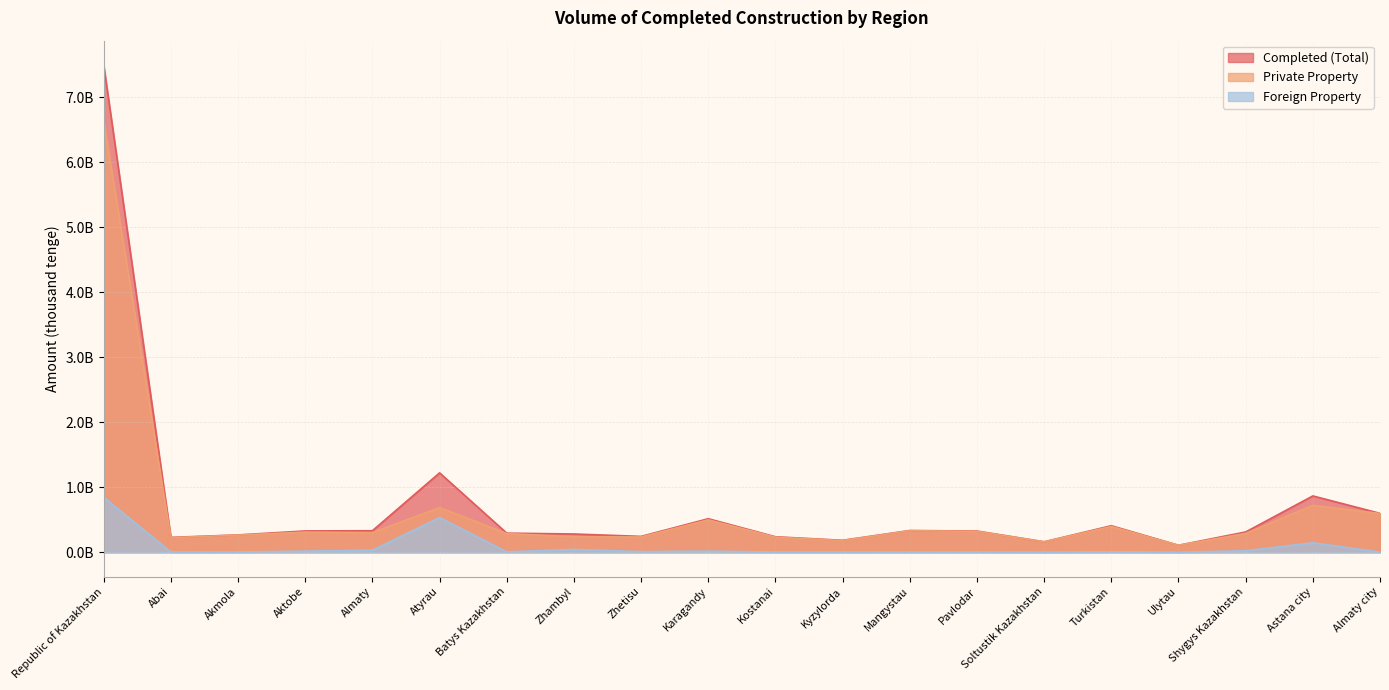

At which category does the chart reach its peak across all series?

Republic of Kazakhstan